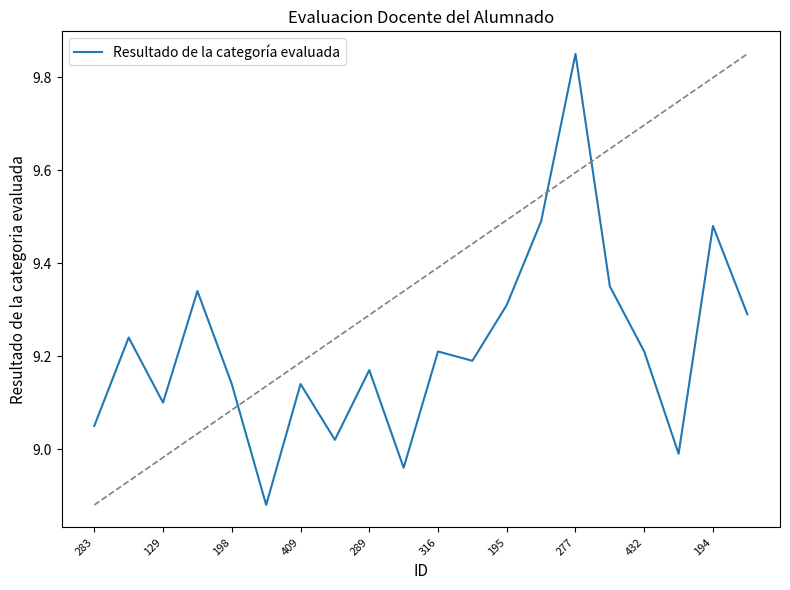

What is the difference between the maximum and minimum values?

1.0